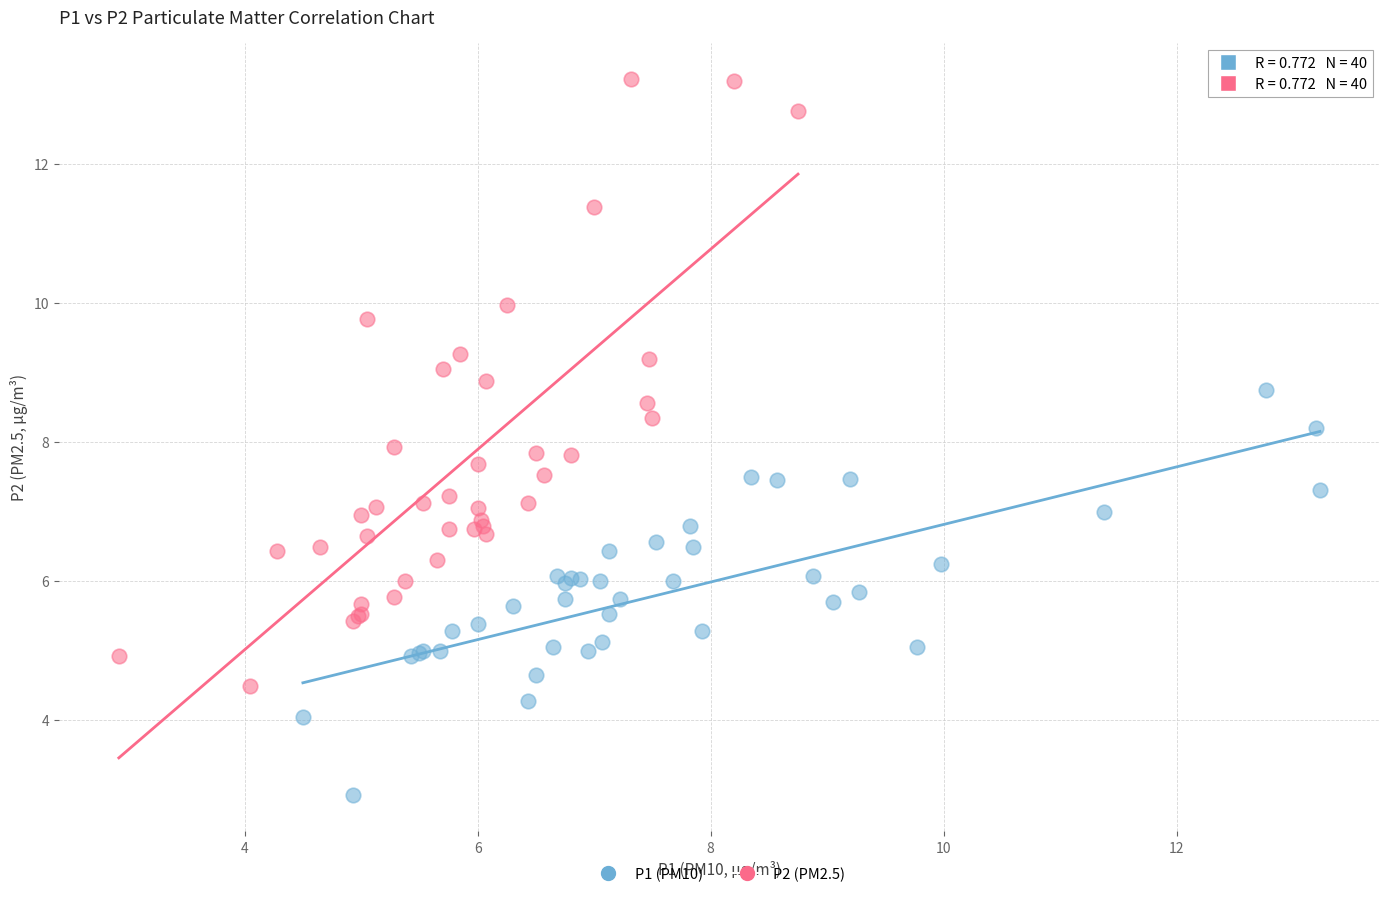

Which series contains the lowest Y value?

P1 (PM10)